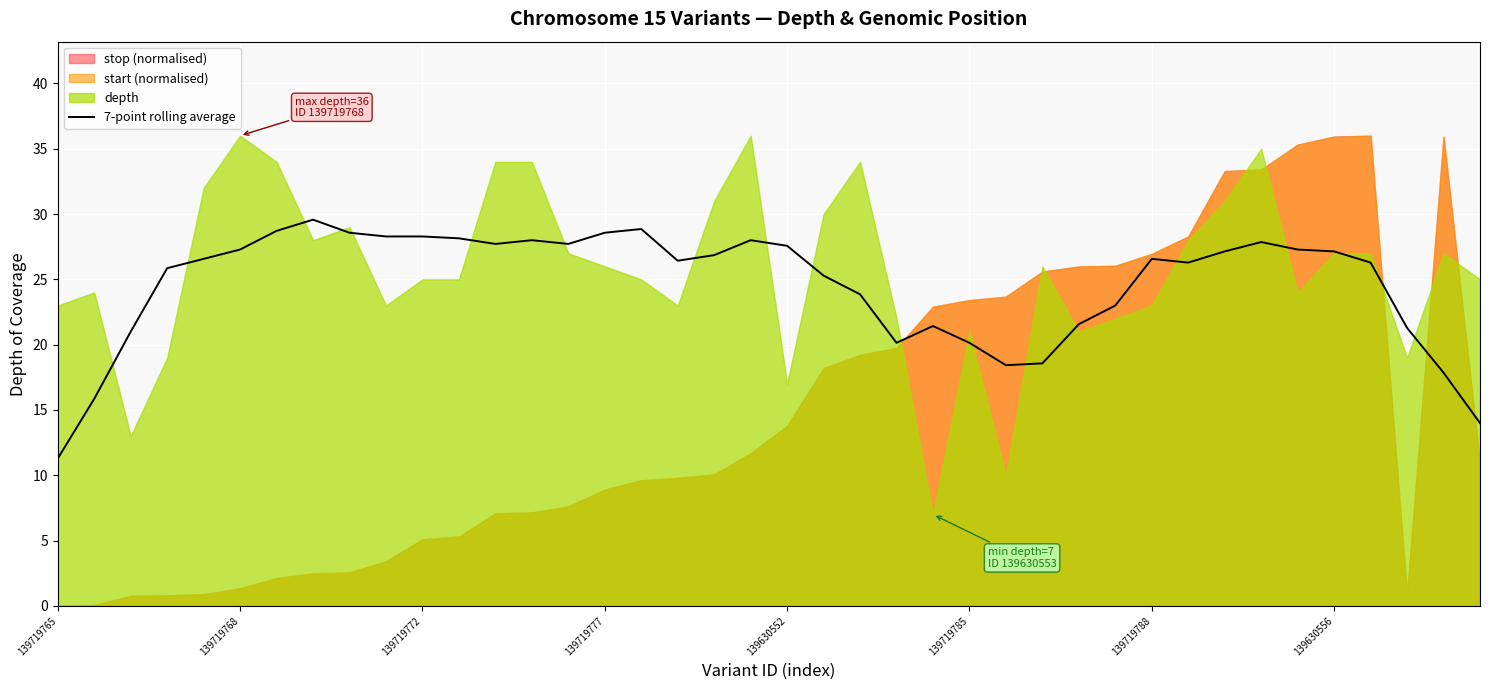

What is the value of the 35th point from the left?

27.3